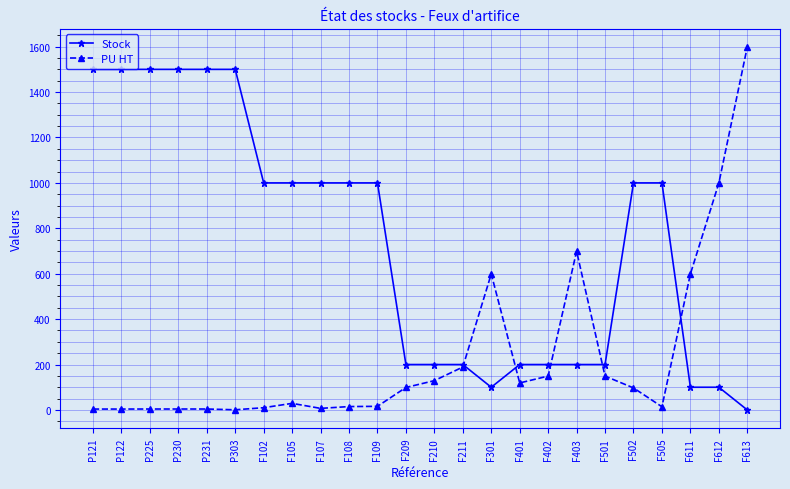

What is the value of the Stock point at the 20th from the left?

1000.0